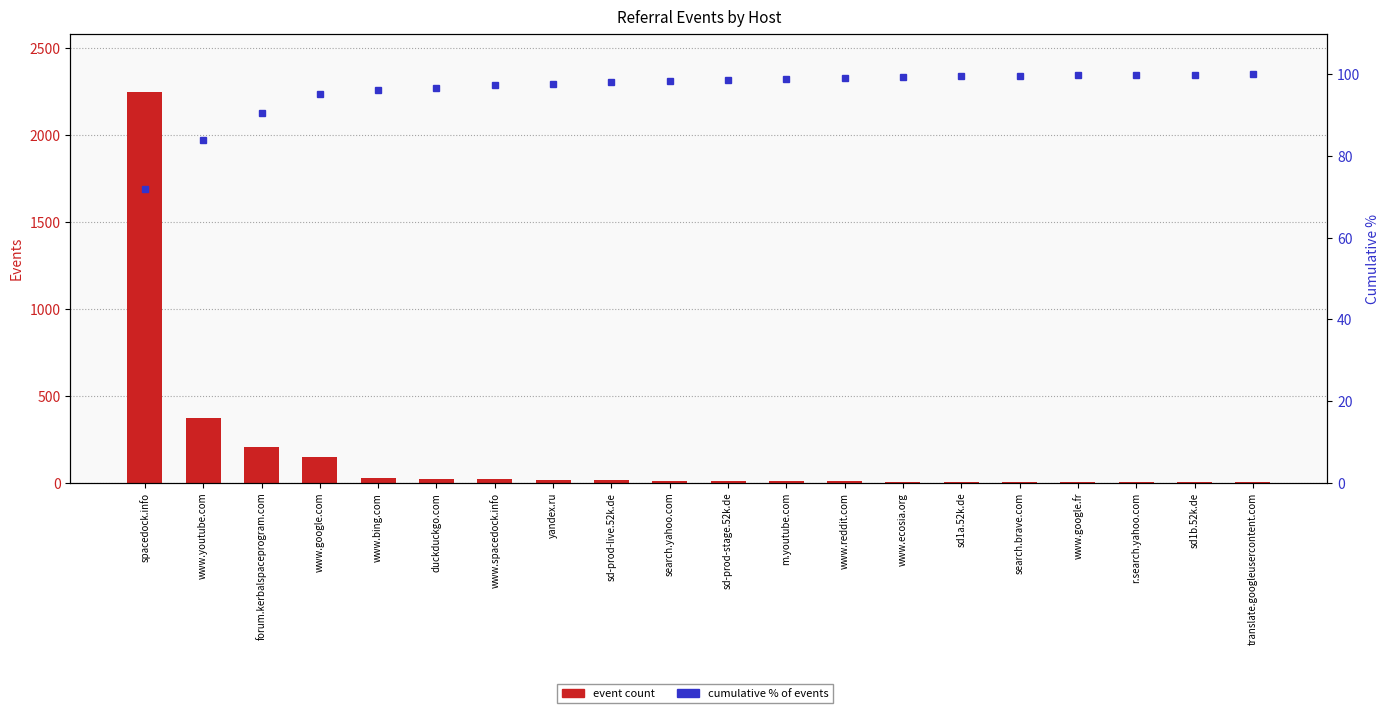

Which category has the highest value across all series?

spacedock.info